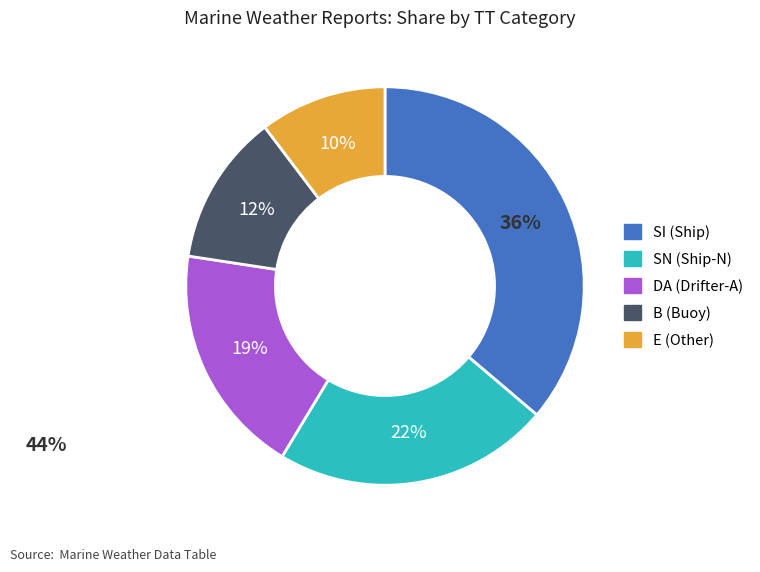

Is B the majority of the pie?

No